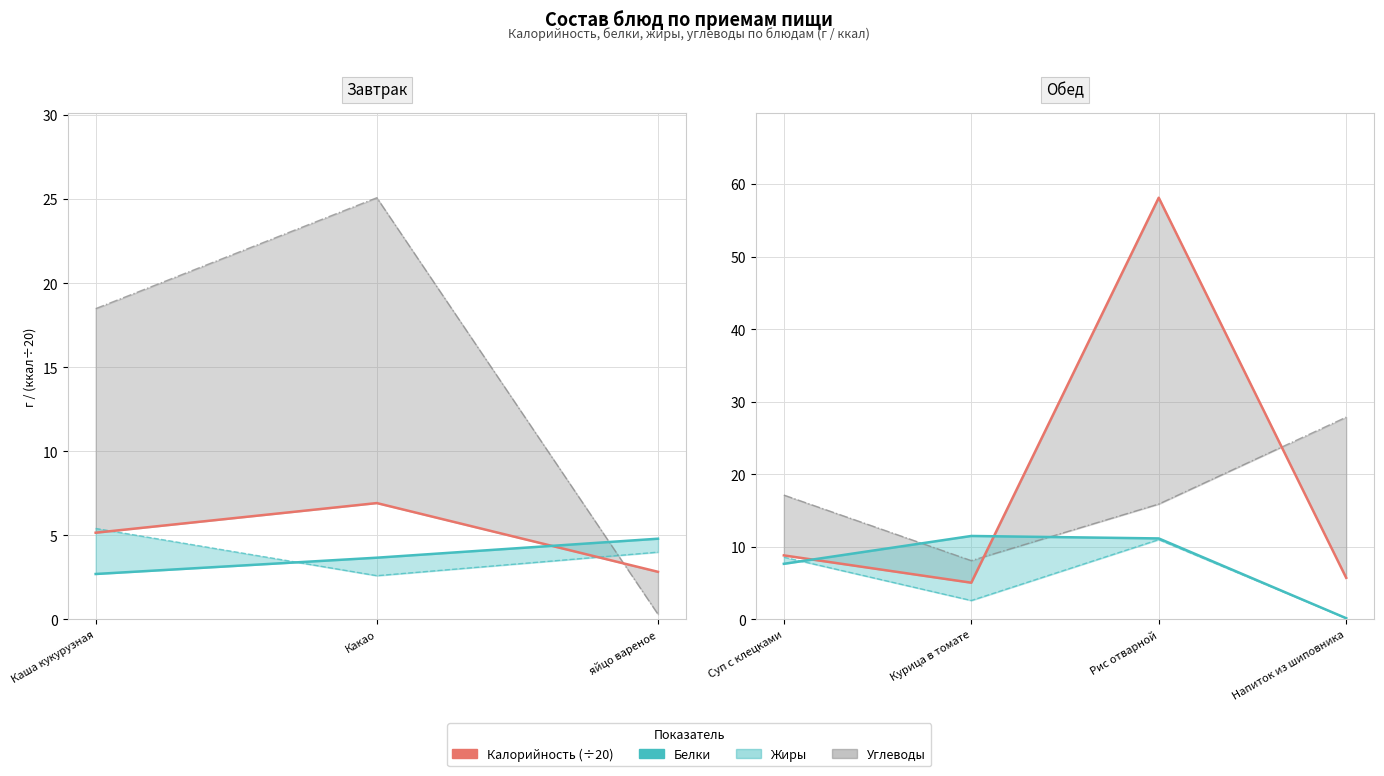

Is the value of Жиры at Напиток из шиповника greater than the value of Углеводы at Курица в томате?

No